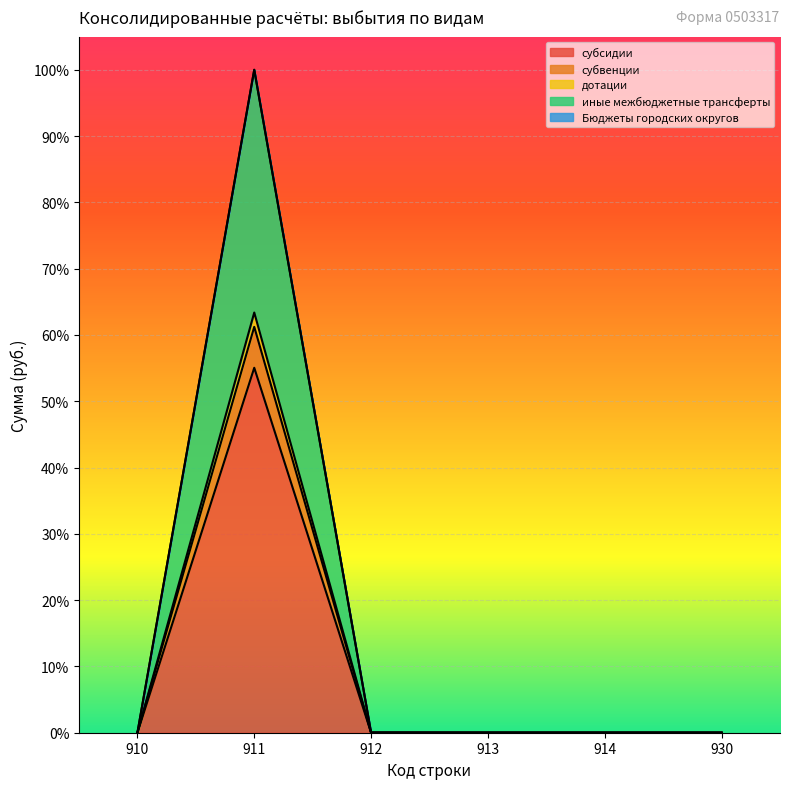

At which category does иные межбюджетные трансферты reach its first local peak?

911